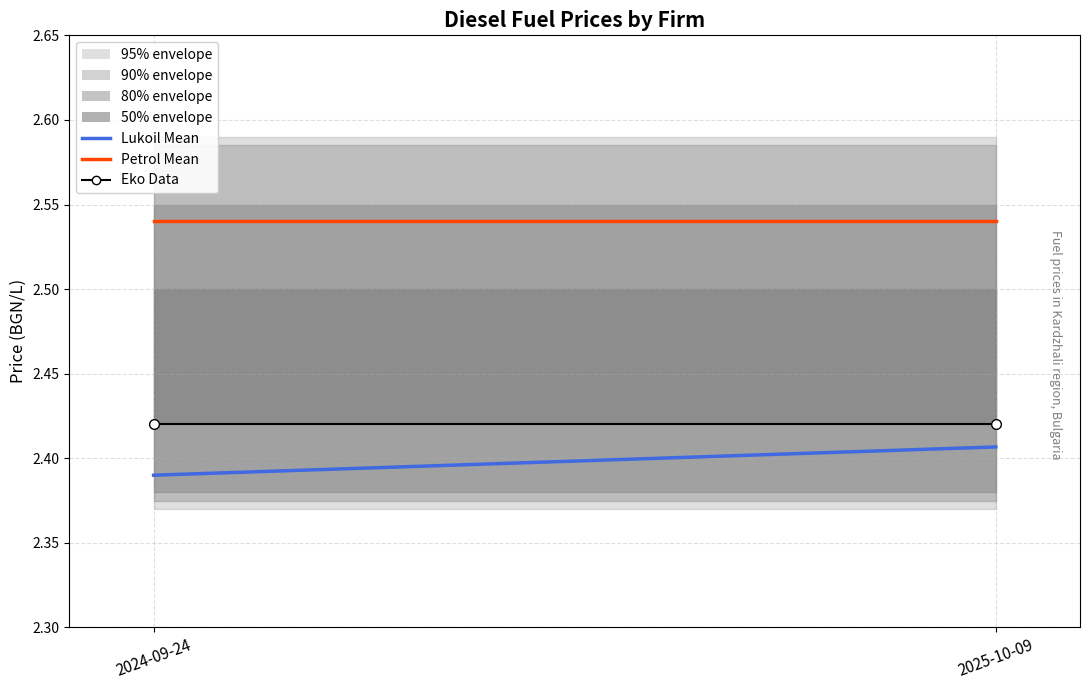

Rank the series by their average value, from lowest to highest.

Lukoil Mean, Eko Data, Petrol Mean